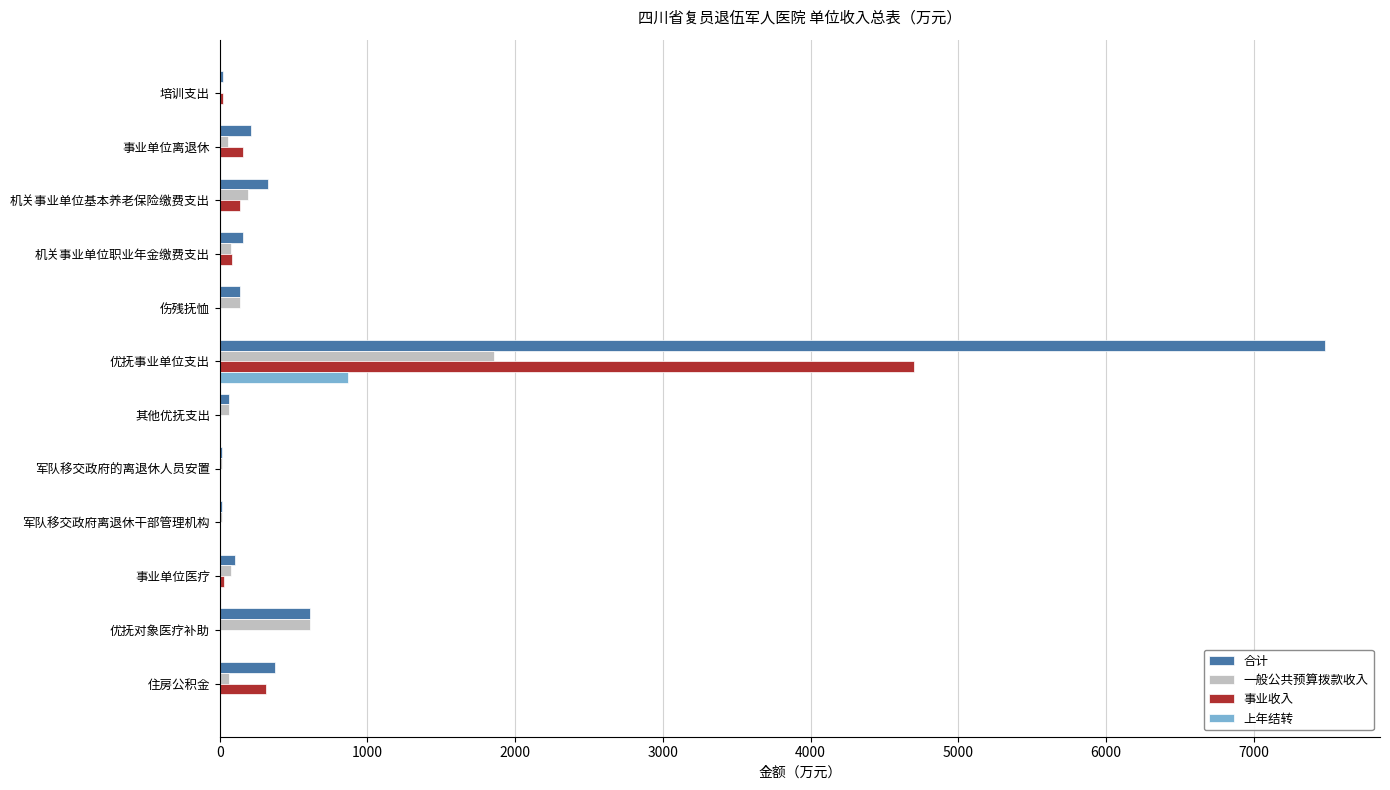

Which series has the largest total across all categories?

合计